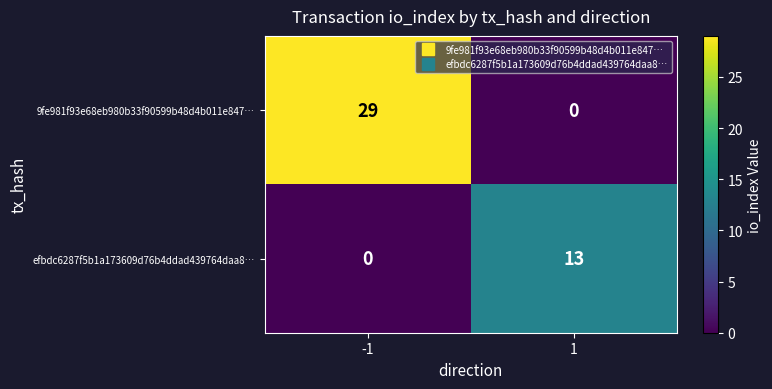

The 9fe981f93e68eb980b33f90599b48d4b011e847… series shows 29 at -1. True or false?

True